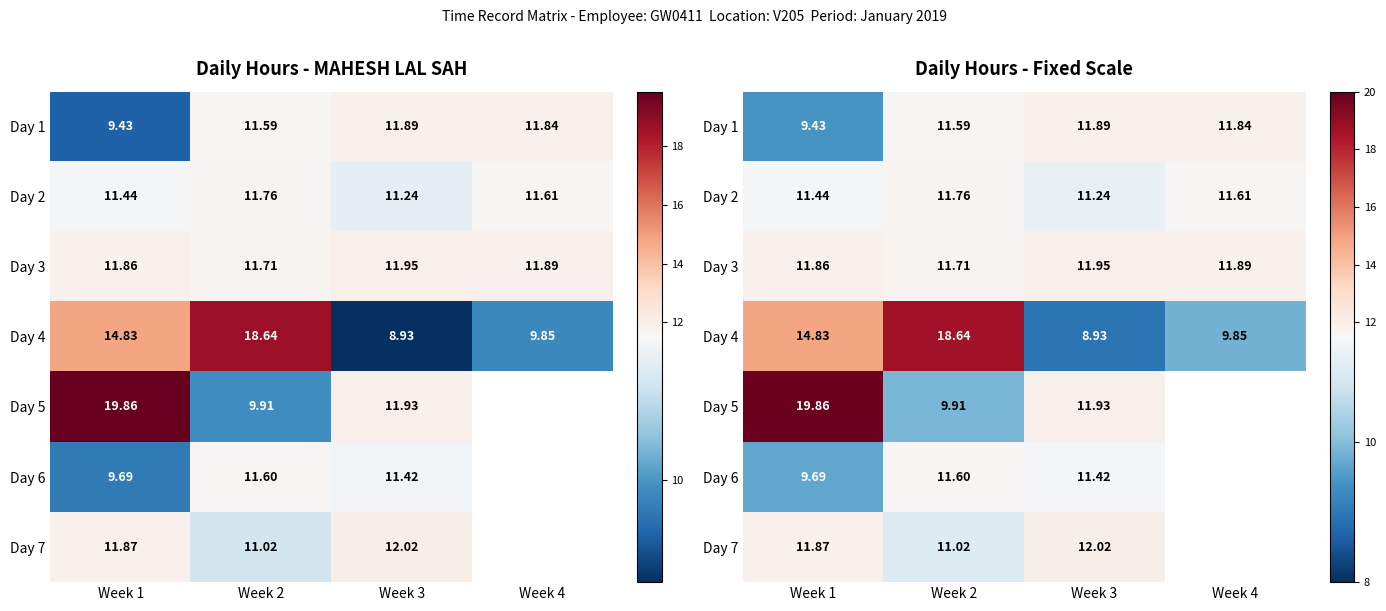

How many series are shown in this chart?

7